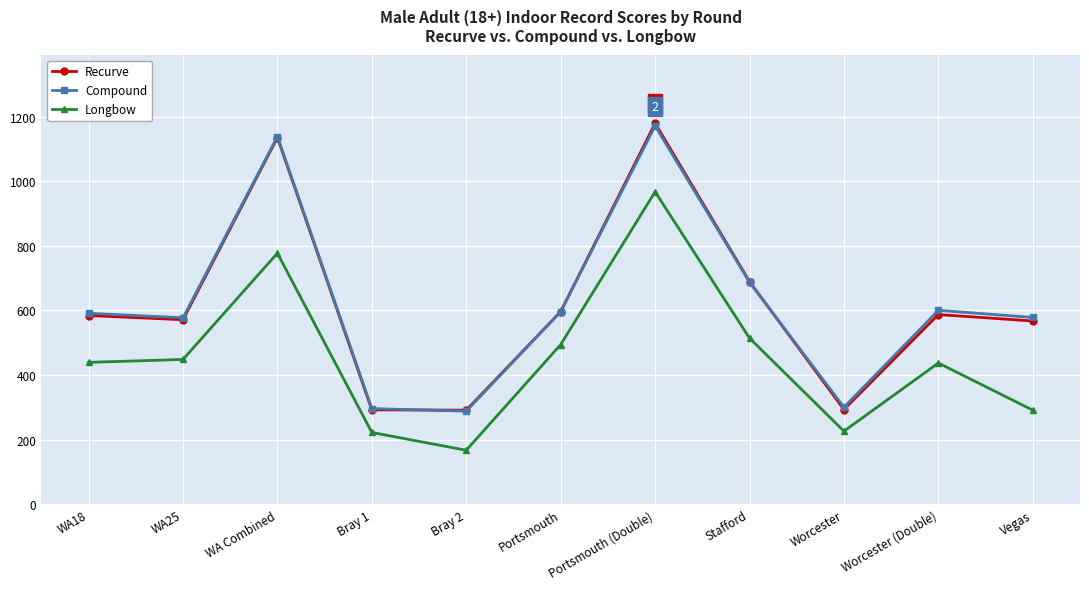

At which label is Compound closest to 729?

Stafford